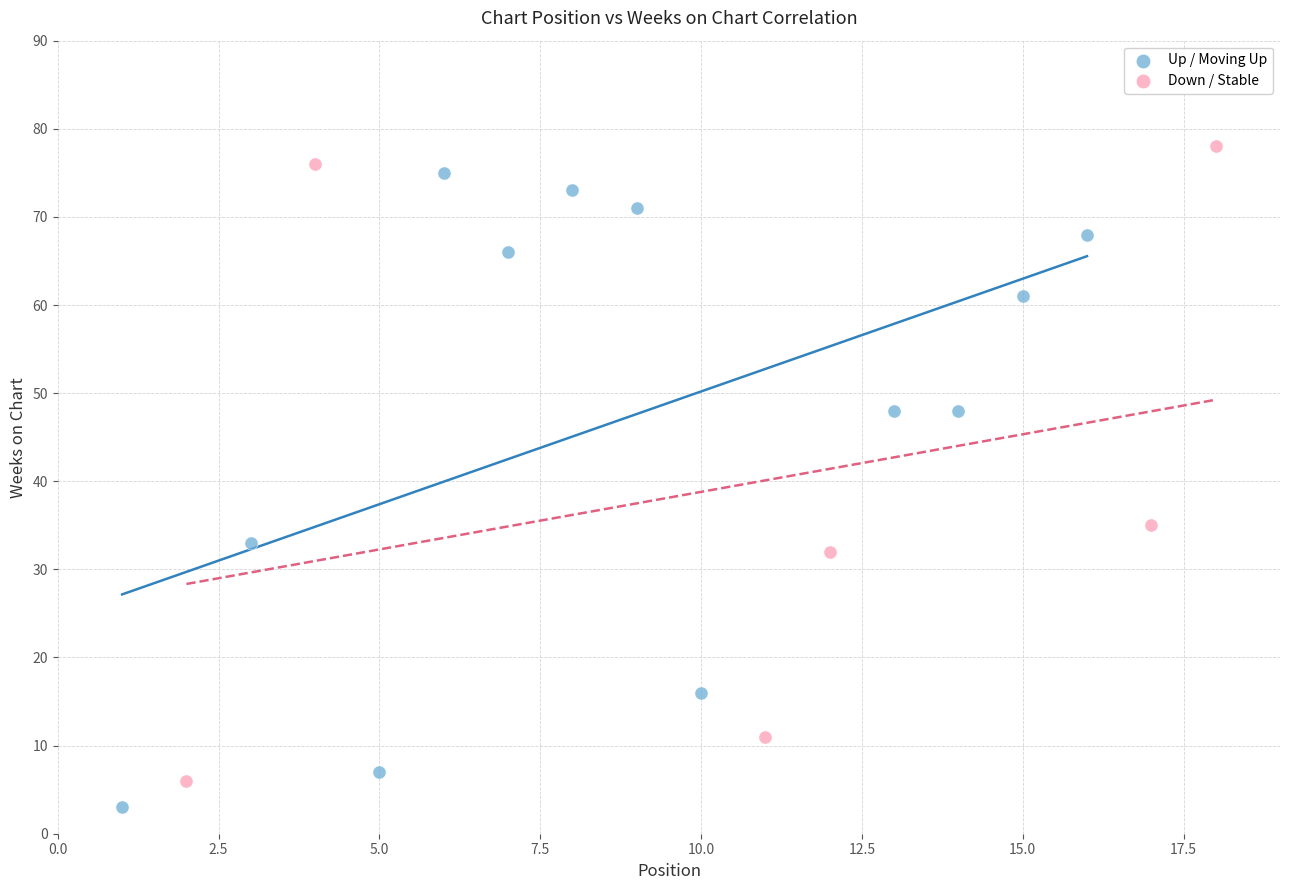

What are all the series names shown in the legend?

Up / Moving Up, Down / Stable